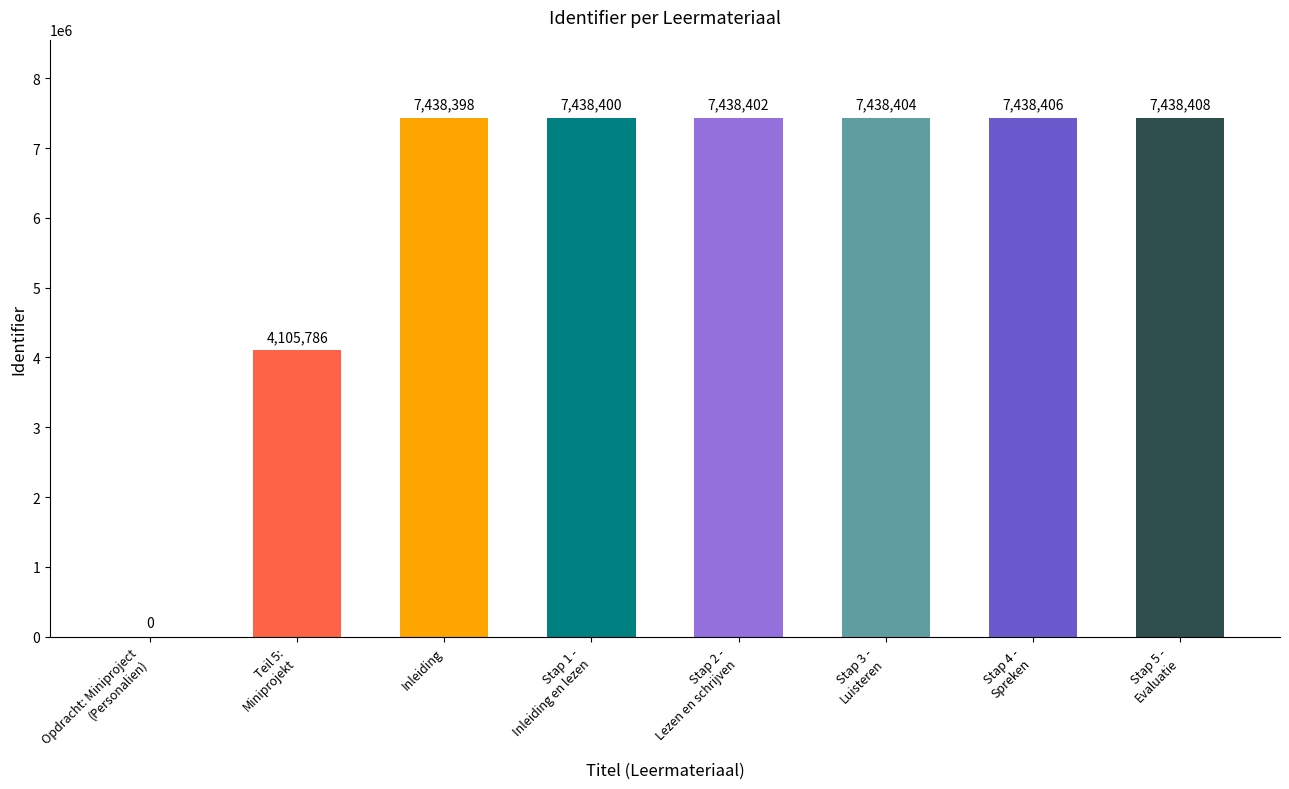

Where is the data nearest to the value 3719204?

Teil 5:
Miniprojekt